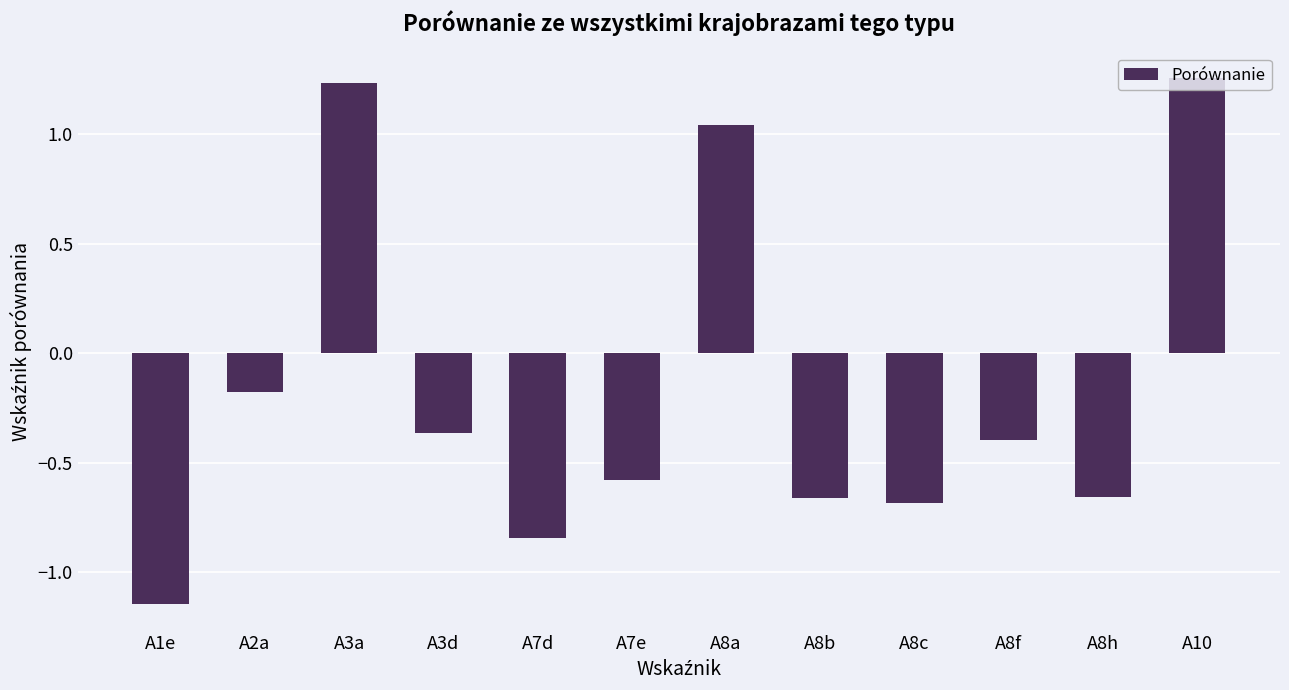

Count the number of data series in this chart.

1